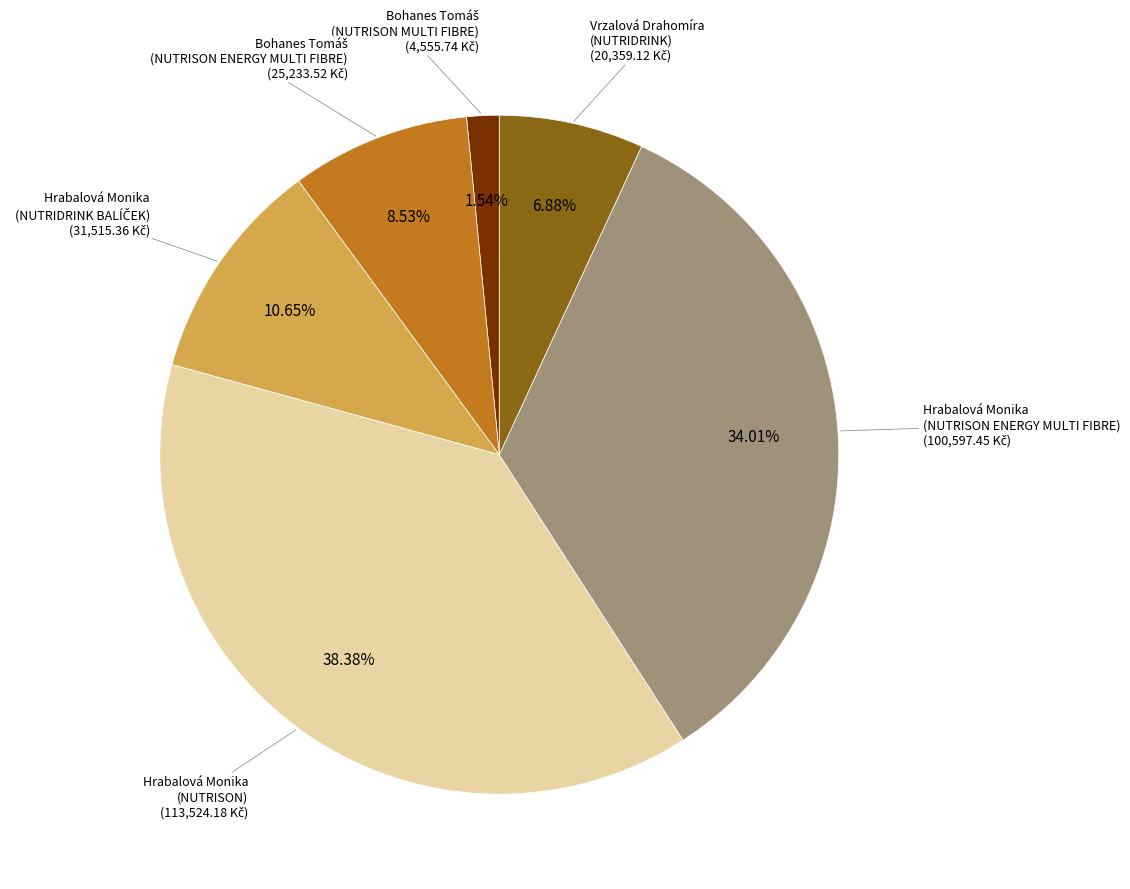

Is there a majority slice in this chart?

No